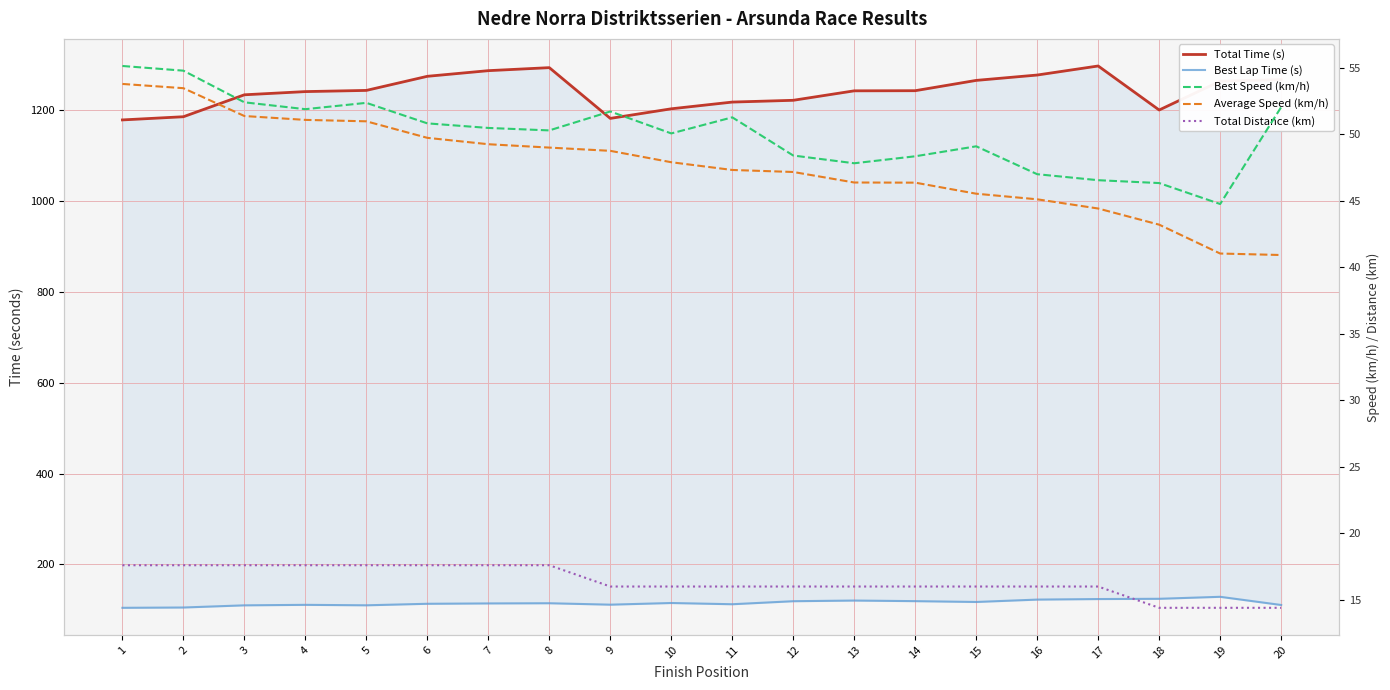

True or false: Total Distance (km) has more than 1 interior local peaks.

False